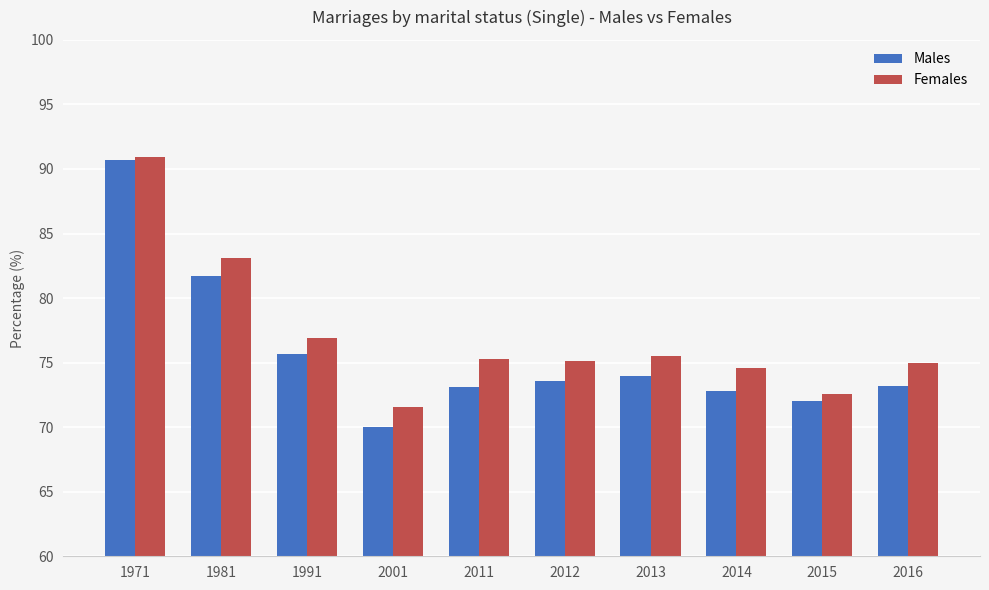

What is the value of the Females bar at the 4th from the left?

71.6